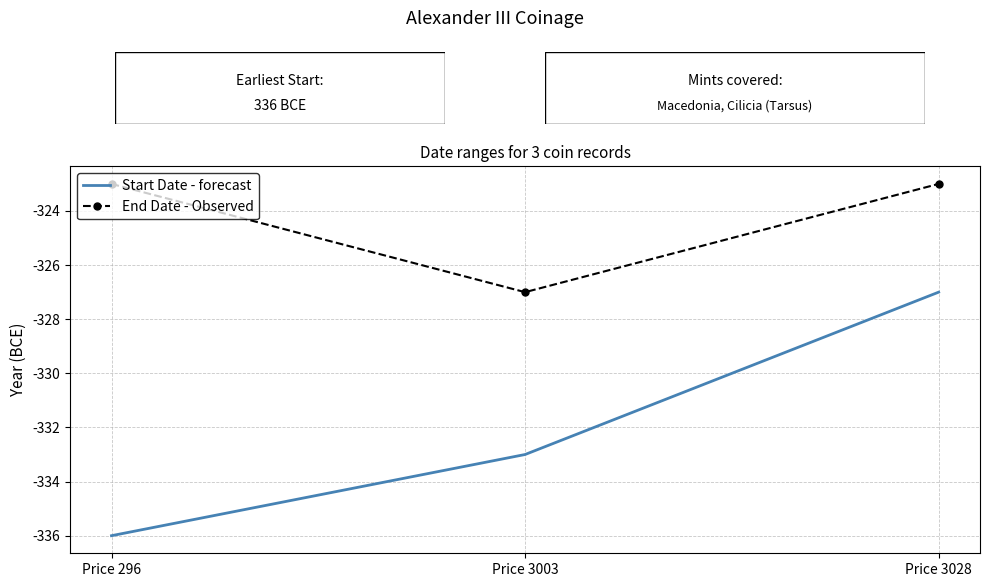

Rank the series by their maximum value, from lowest to highest.

Start Date - forecast, End Date - Observed